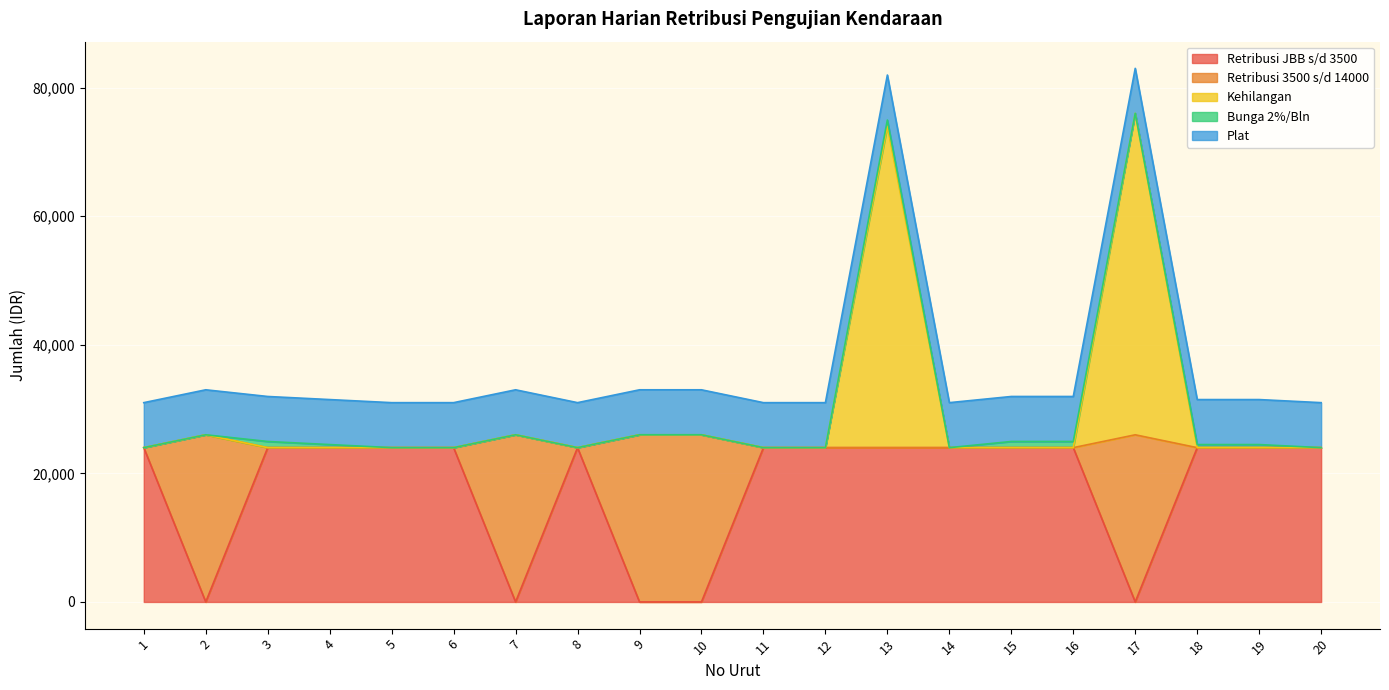

Which series has the widest spread of values?

Kehilangan